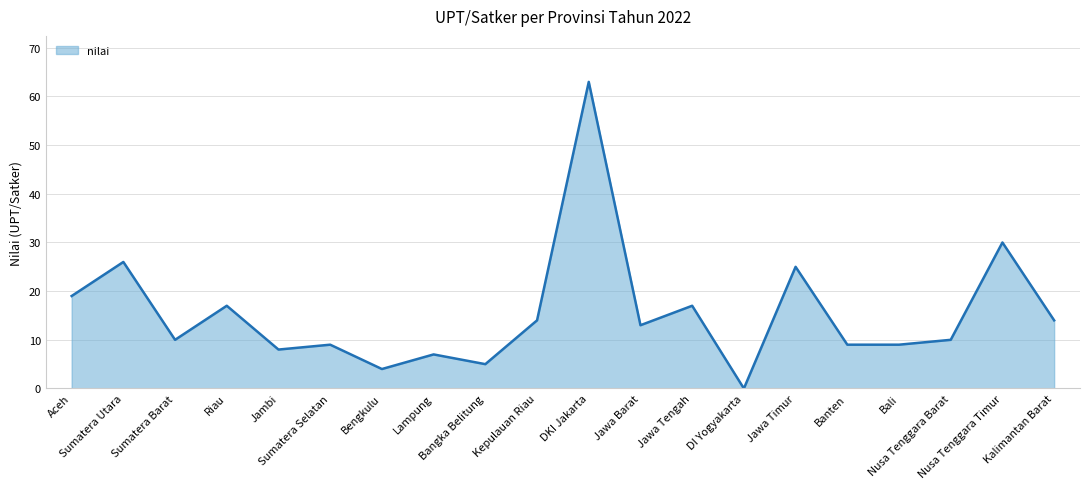

Where is the first local maximum?

Sumatera Utara